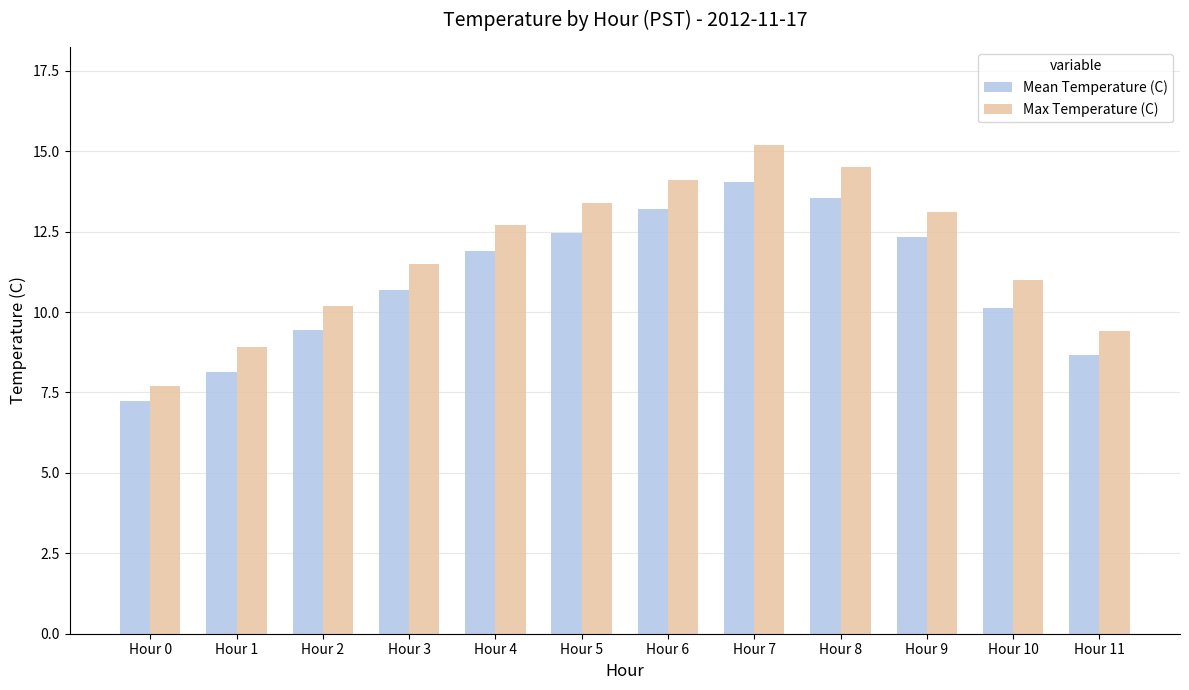

Is it true that Max Temperature (C) equals 13.4 at Hour 5?

True